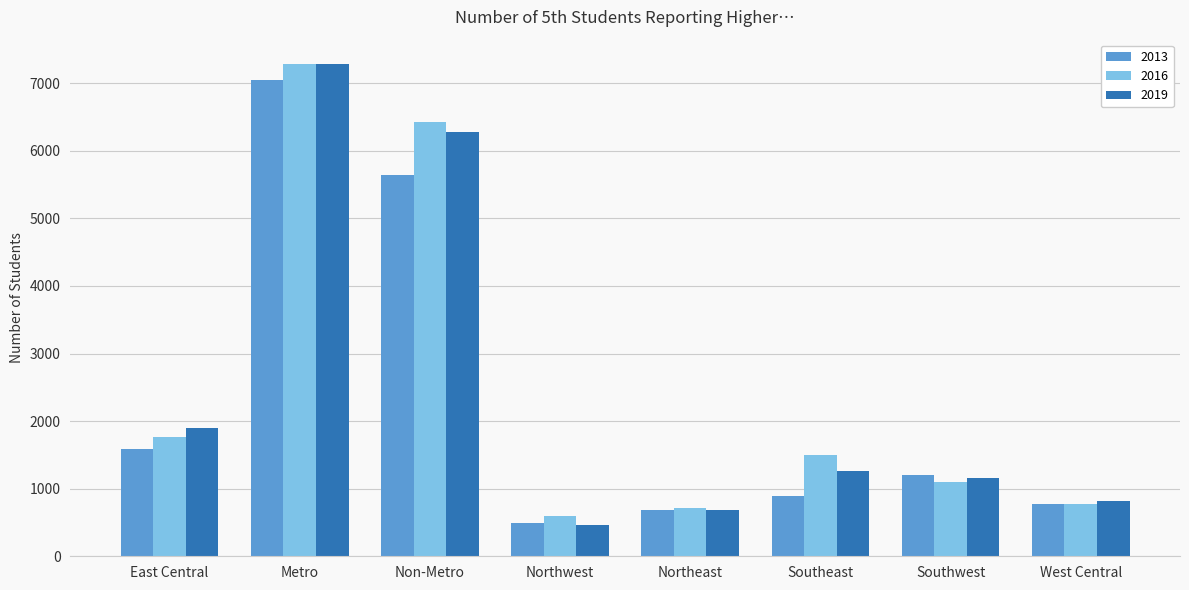

What is the difference between the highest and lowest values at West Central?

46